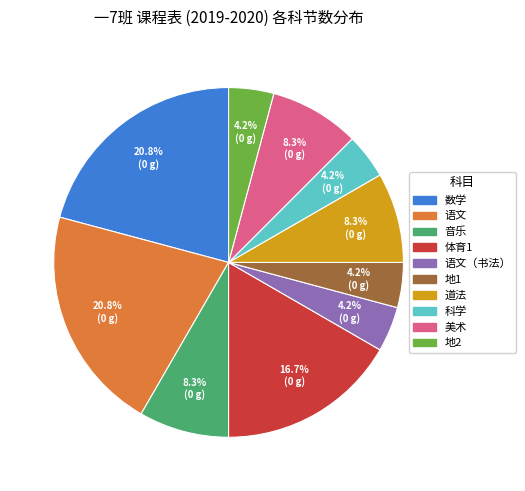

To the nearest percent, what is the combined percentage of 美术 and 数学?

29%